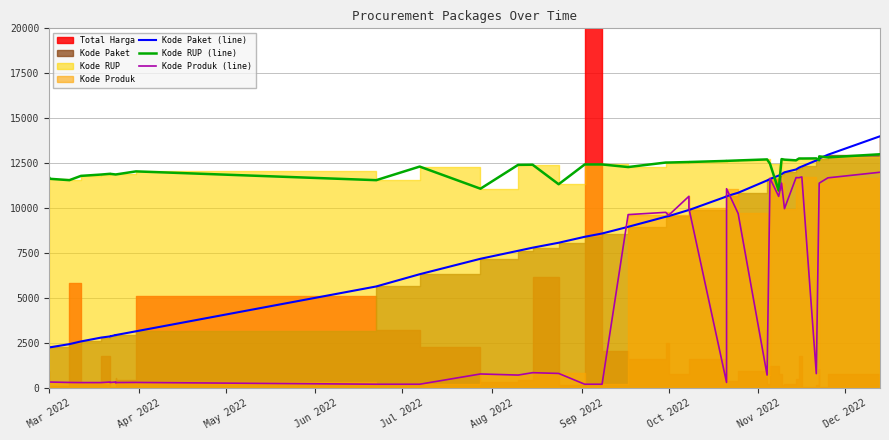

Which series has the widest spread of values?

Kode Produk (line)